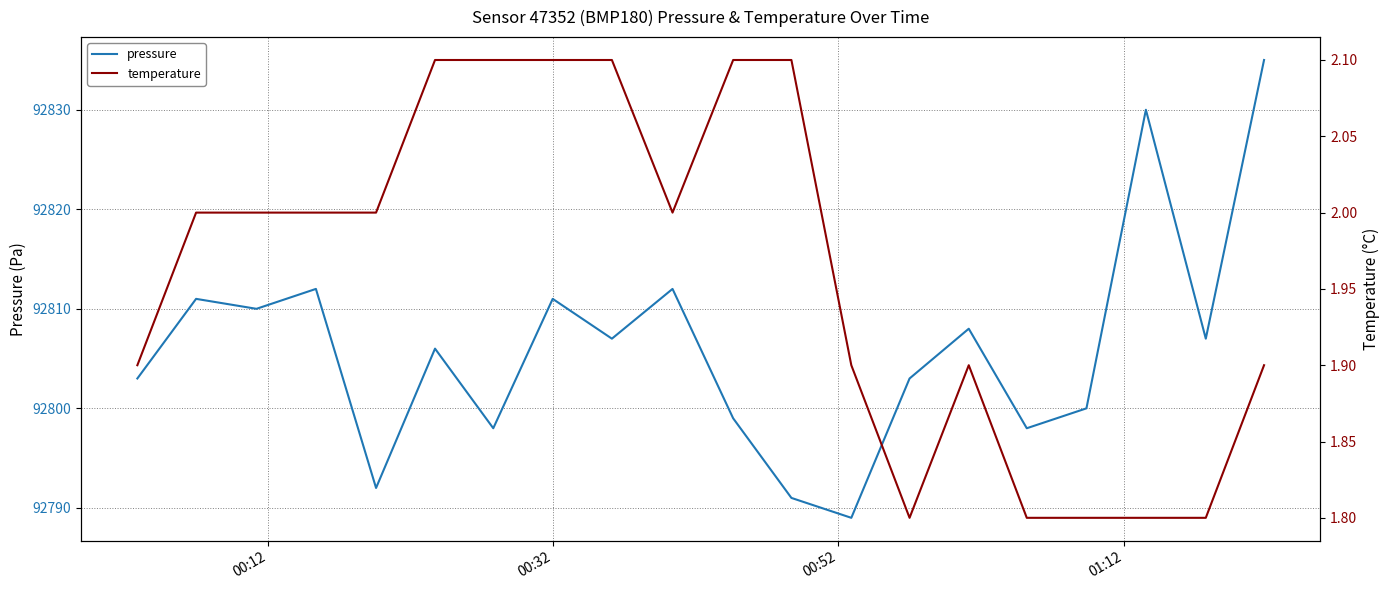

What is the maximum value for pressure?

92835